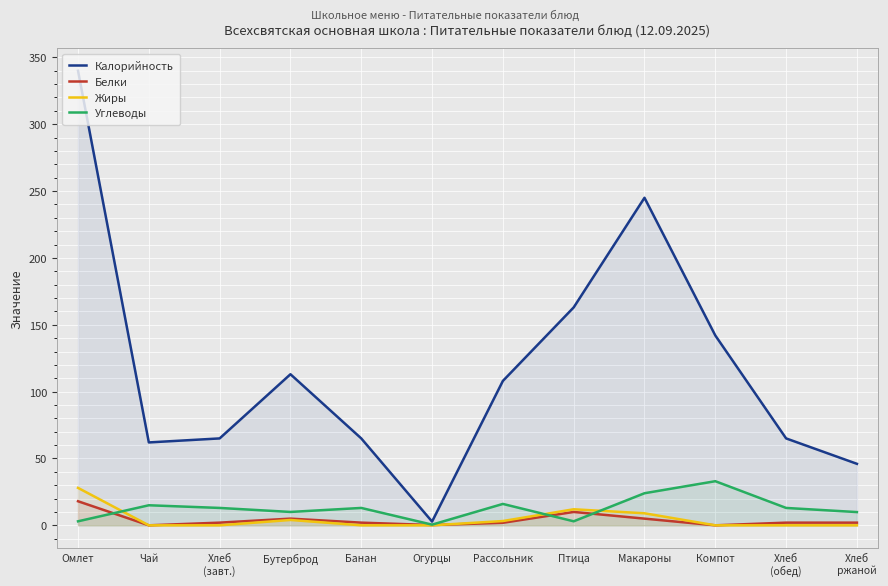

What is the maximum value shown in the chart?

340.0